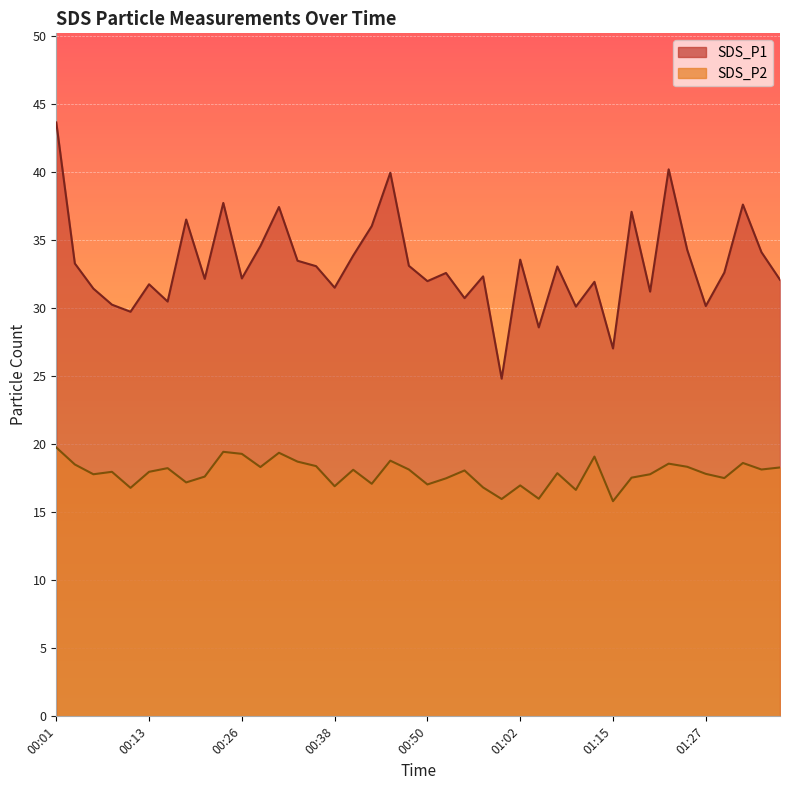

What is the approximate value of SDS_P2 at 00:26?

19.3